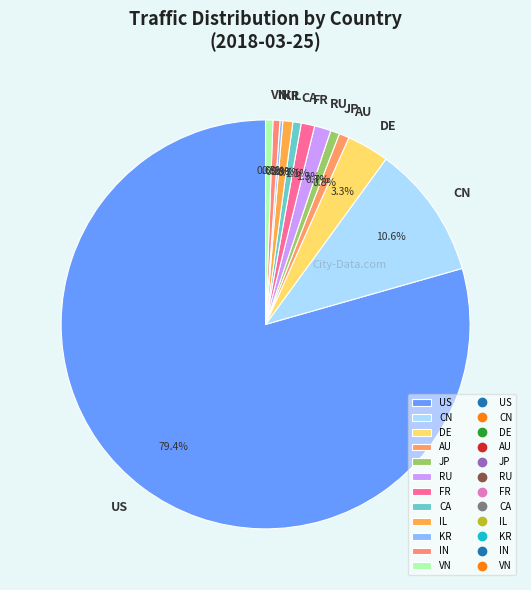

What portion of the pie excludes IL?

99.2%